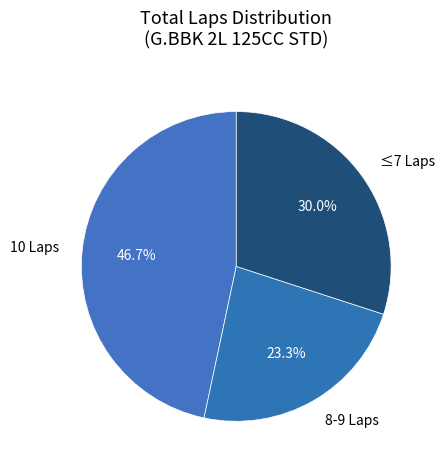

How many segments does this pie chart have?

3